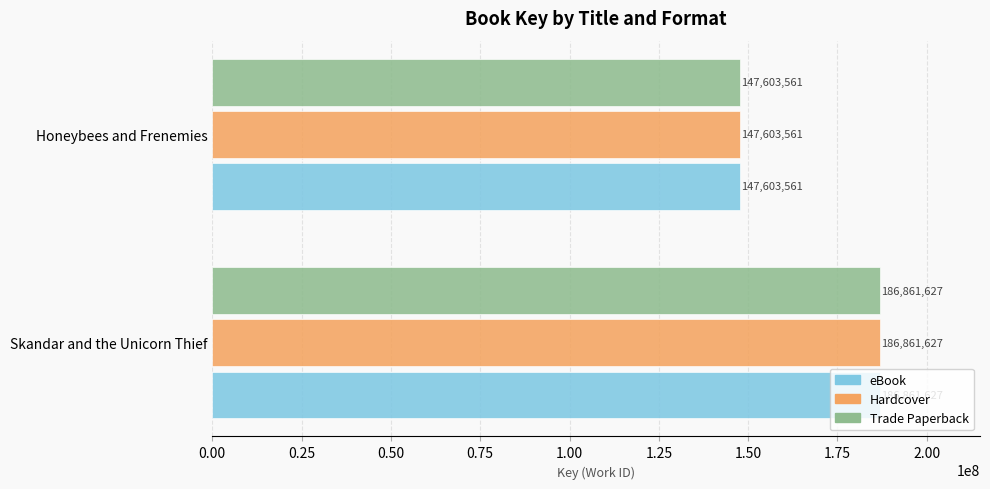

Read the Hardcover value at Honeybees and Frenemies, to the nearest 10.

147603560